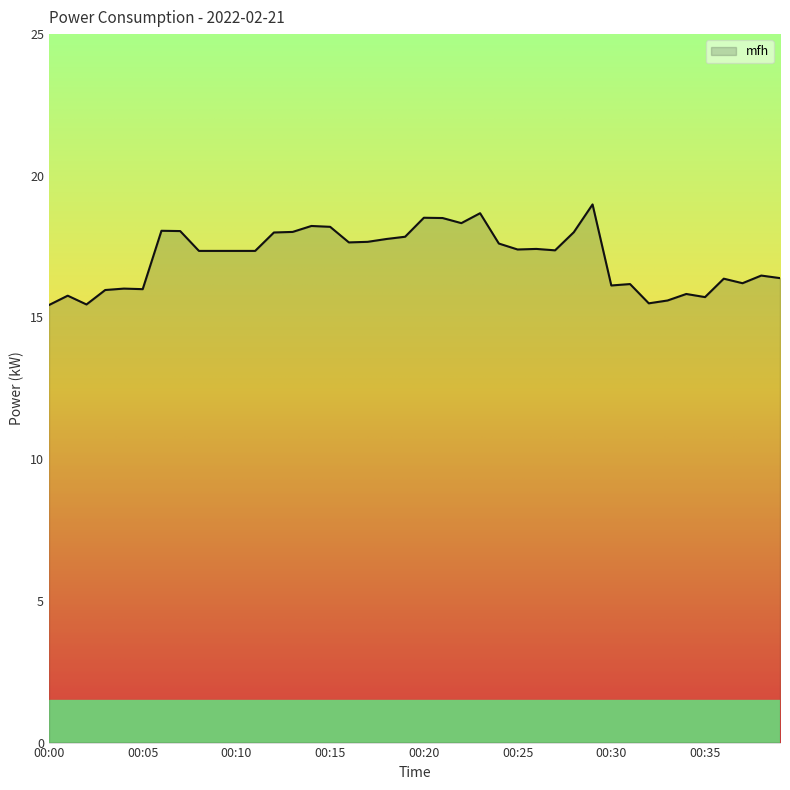

What is the maximum value shown in the chart?

19.0